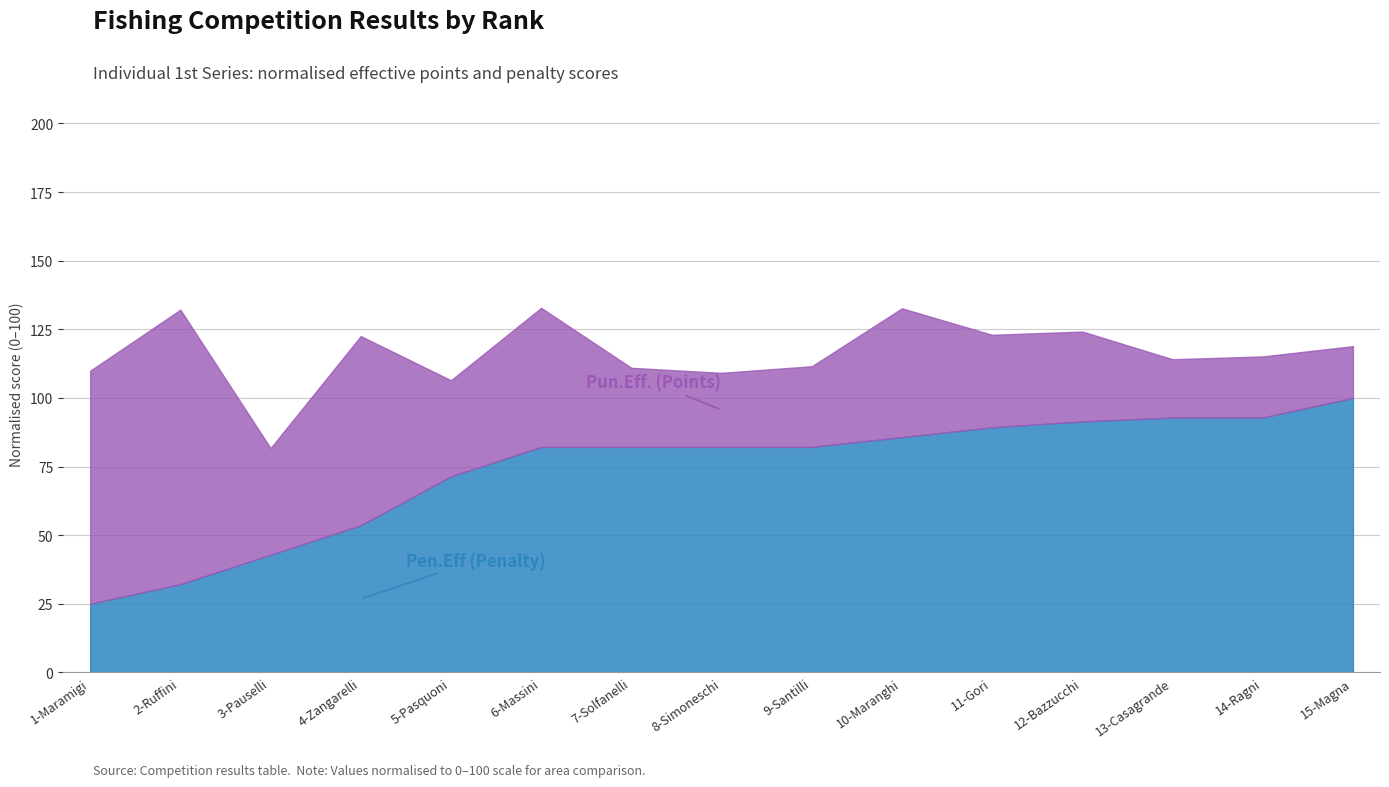

True or false: Pun.Eff. (Points) and Pen.Eff (Penalty) intersect in this chart.

False